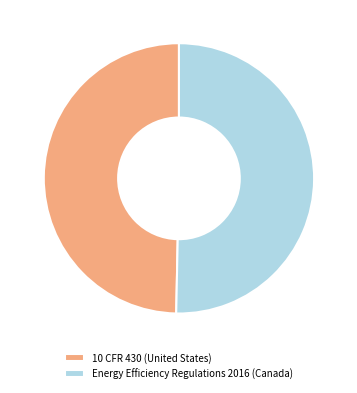

Which slice is the largest?

Energy Efficiency Regulations 2016 (Canada)